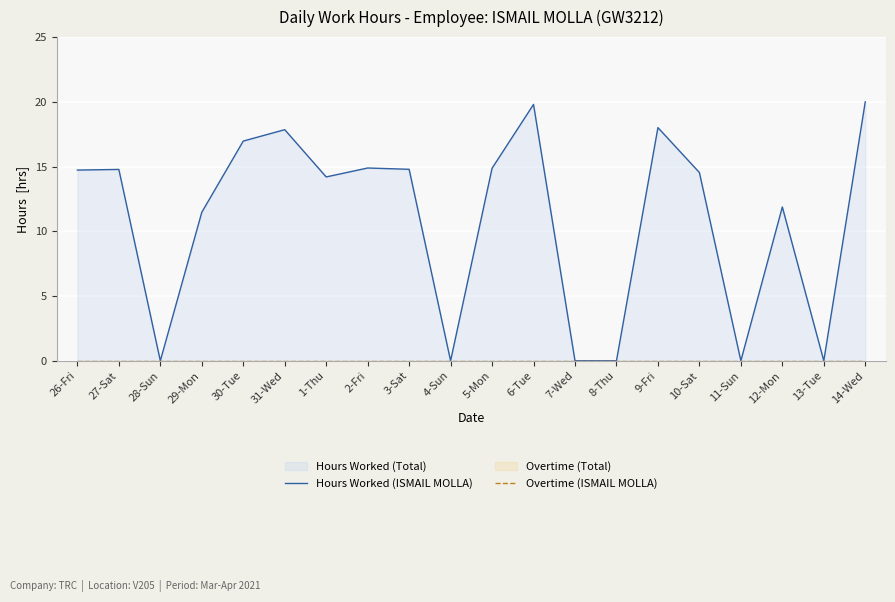

At which label is Hours Worked (ISMAIL MOLLA) closest to 10?

29-Mon